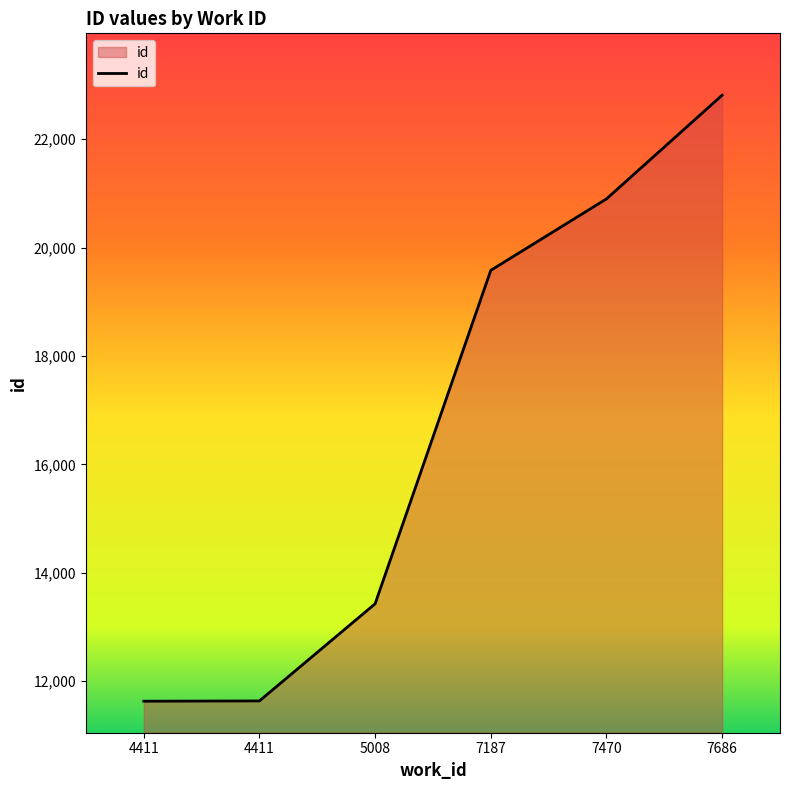

How many lines are shown in the chart?

1